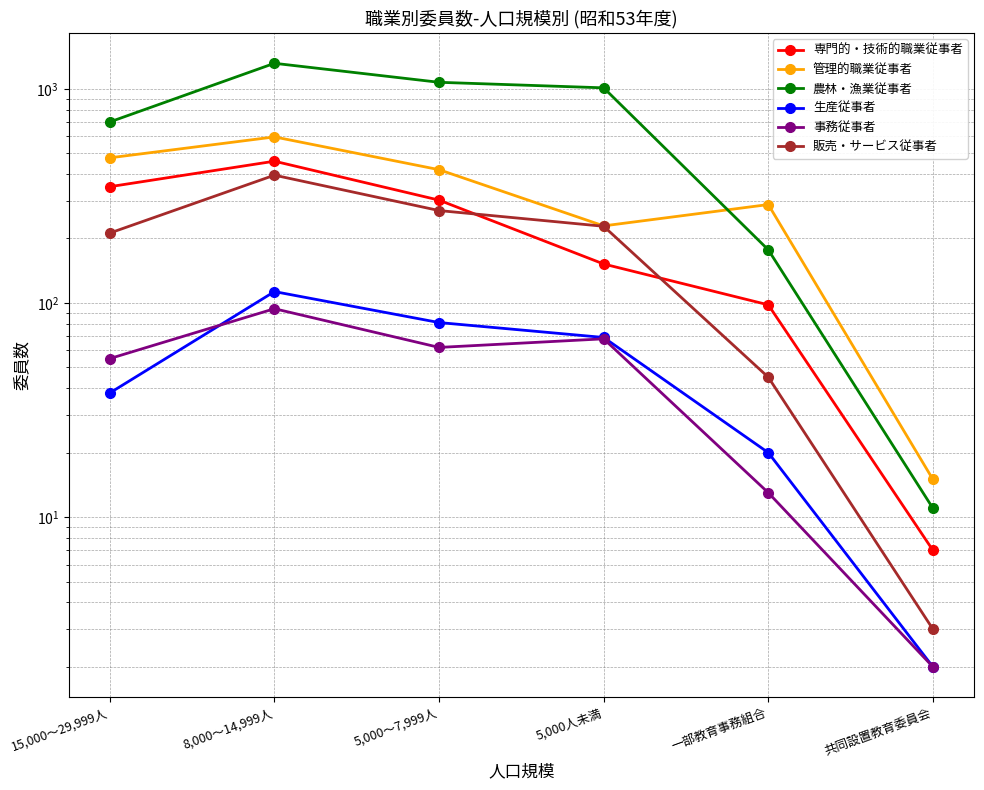

How many values in the 農林・漁業従事者 series are below 1010?

3